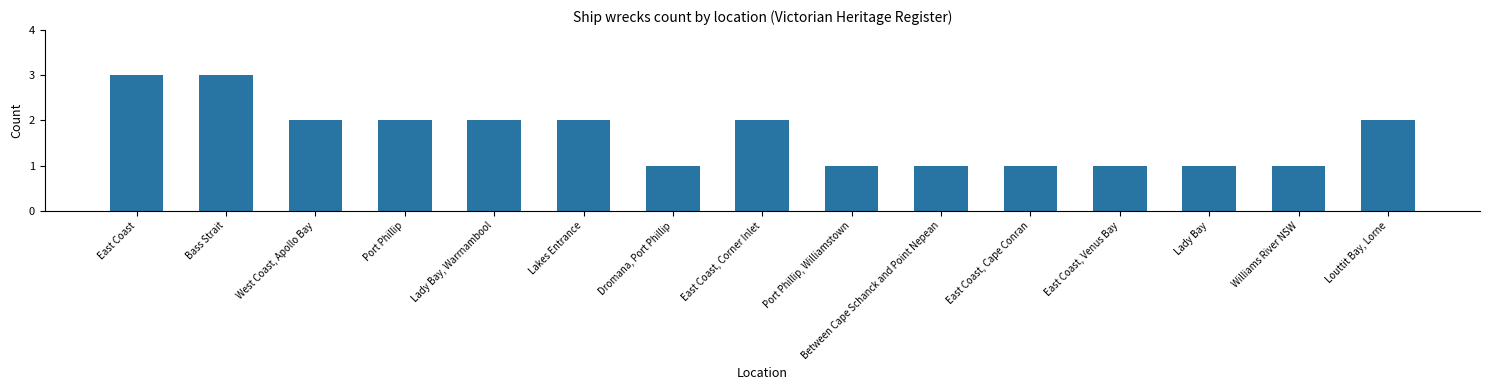

What is the ratio of the value at Williams River NSW to the value at East Coast?

0.3